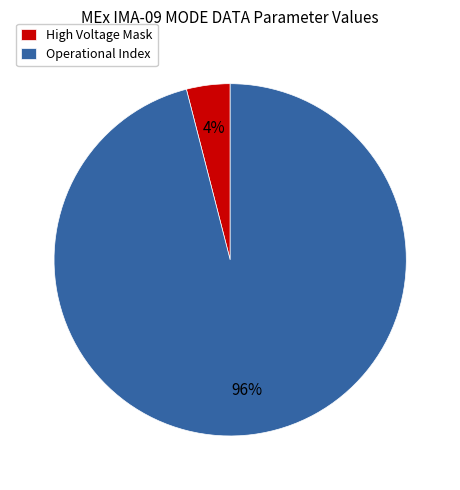

What is the smallest slice in the pie chart?

High Voltage Mask